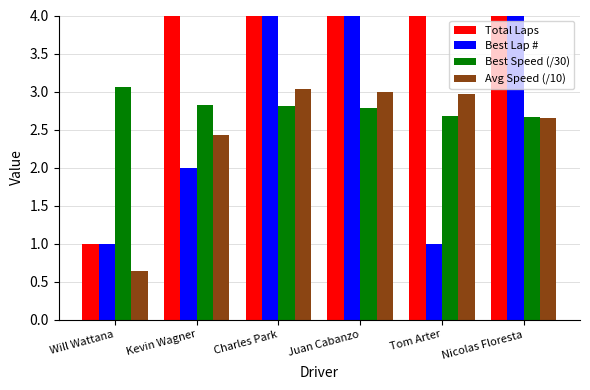

What position from the right is Kevin Wagner?

5